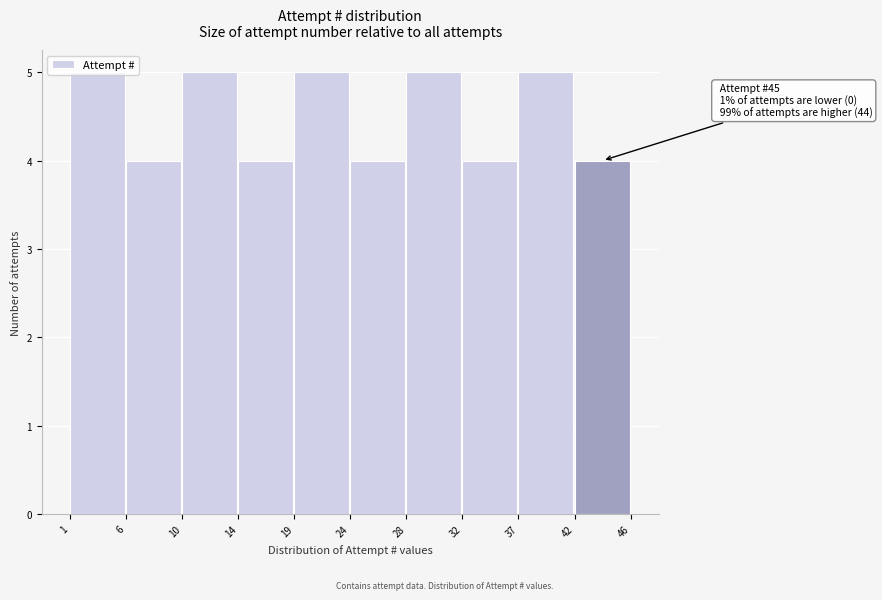

What is the value of the 7th bar from the left?

5